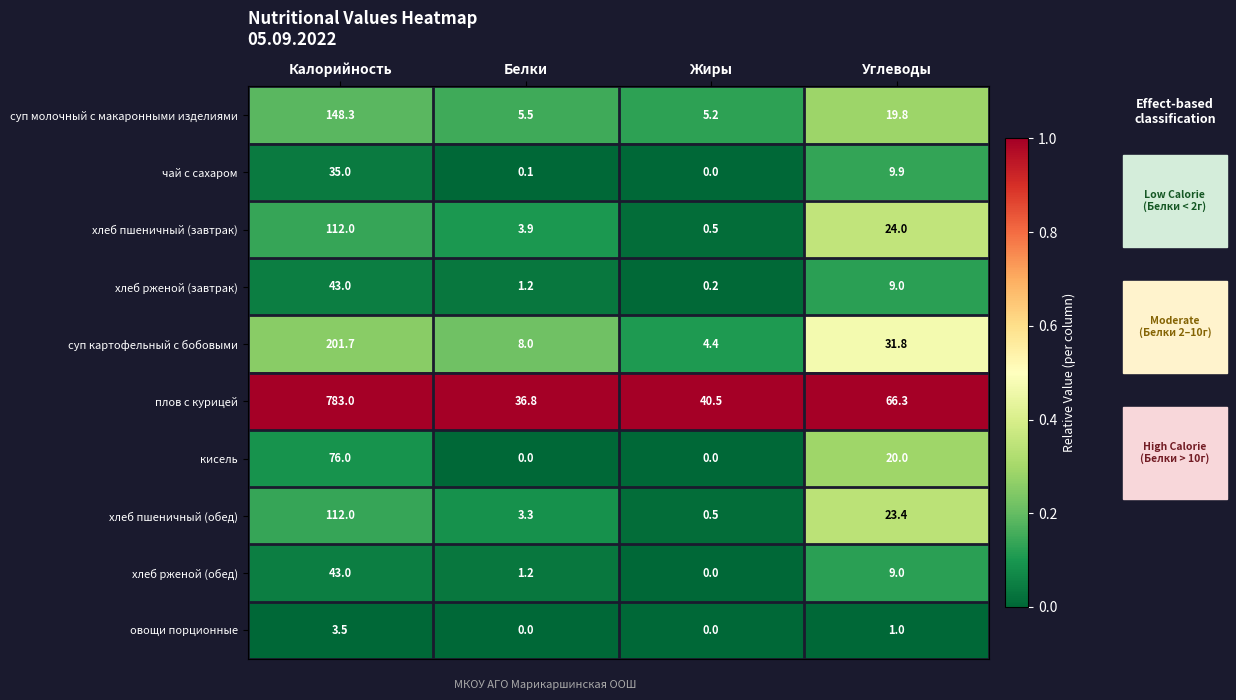

What is the difference between the highest and lowest values at Углеводы?

65.3